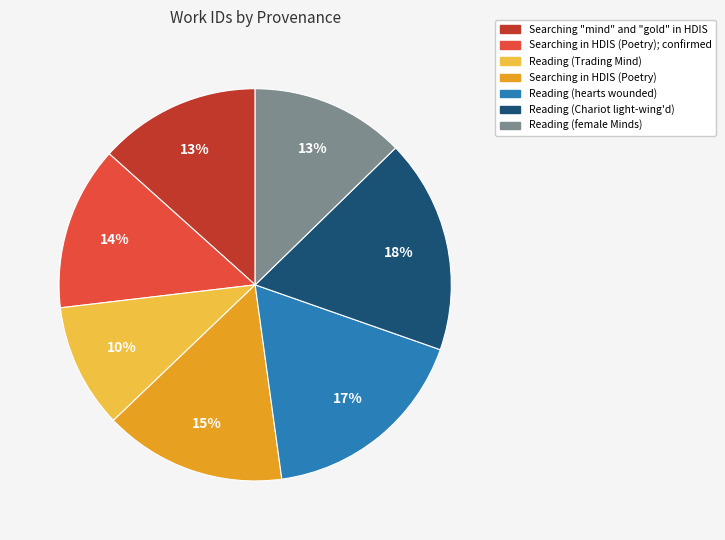

Approximately how many times larger is the value at Searching "mind" and "gold" in HDIS compared to Reading (hearts wounded)?

0.8